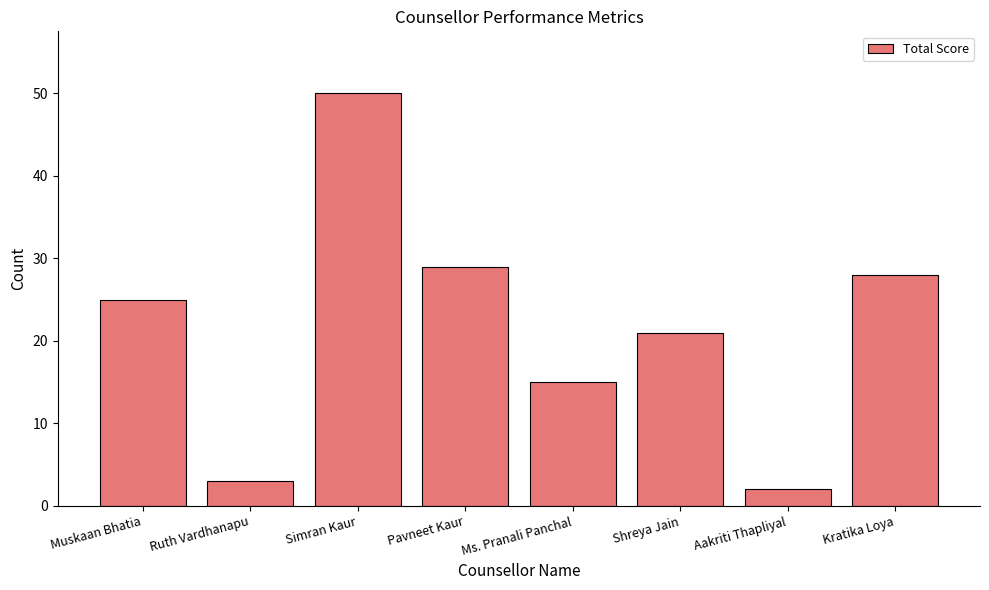

Is it true that the value at Kratika Loya is 48?

False